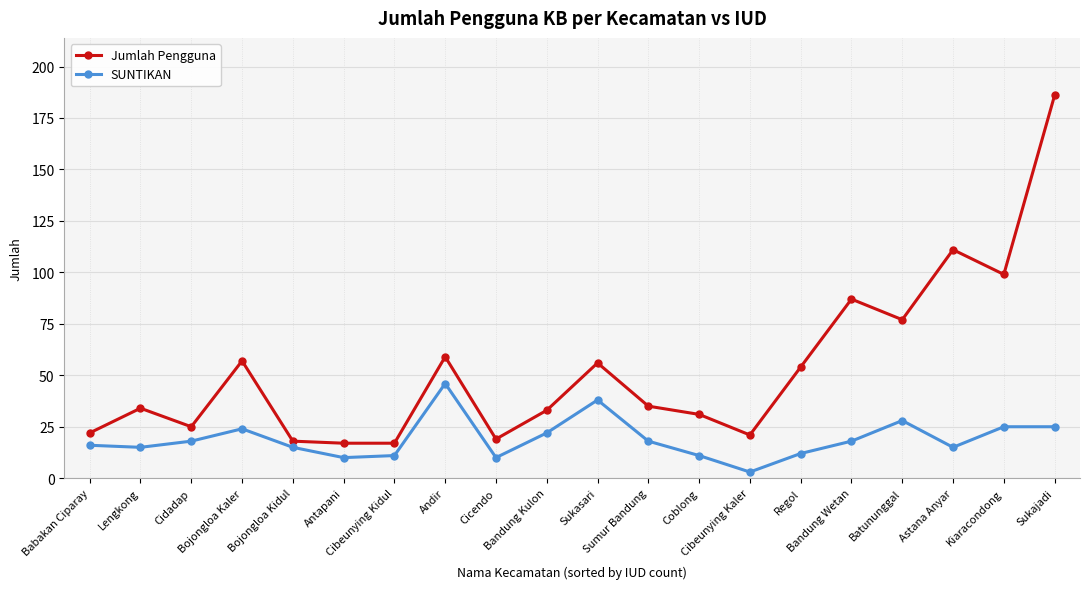

Does the chart display data point markers on the line(s)?

Yes